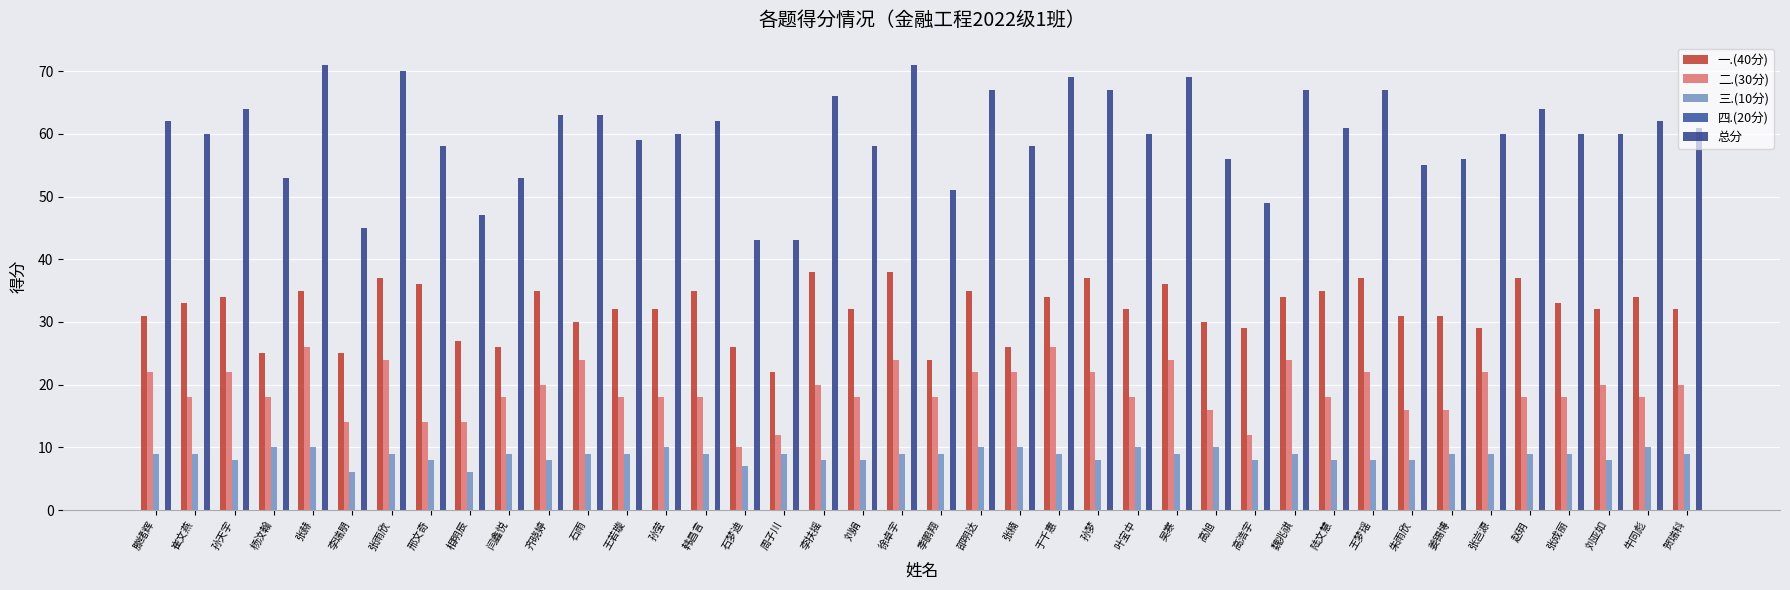

What position from the left is 高浩宇?

29